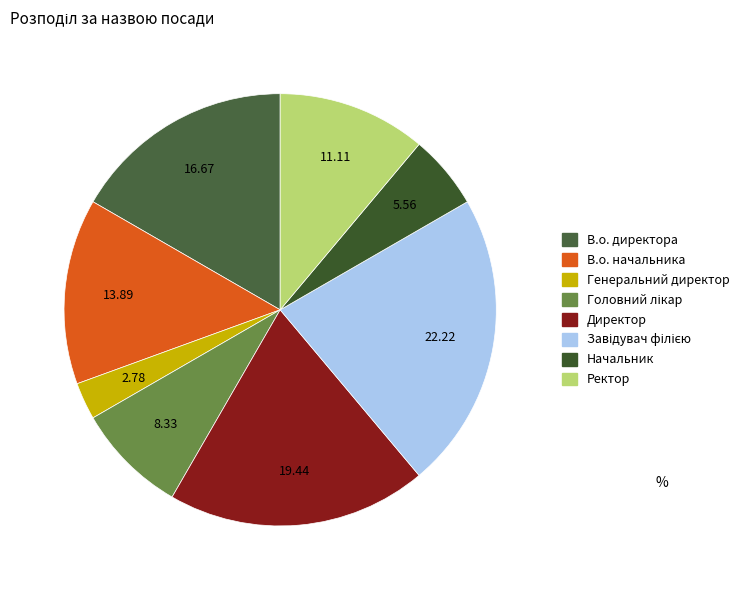

Combined, do В.о. директора and Директор account for over 50%?

No